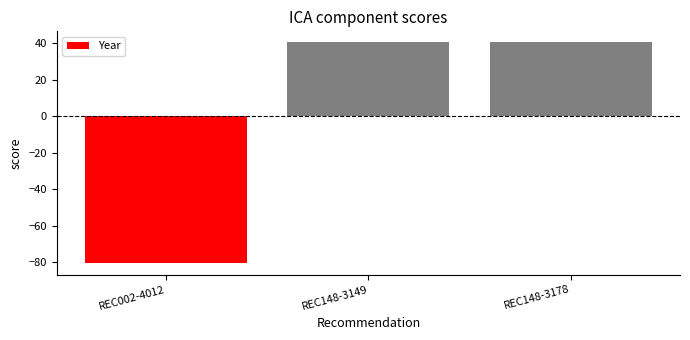

What is the difference between the maximum and minimum values?

121.0